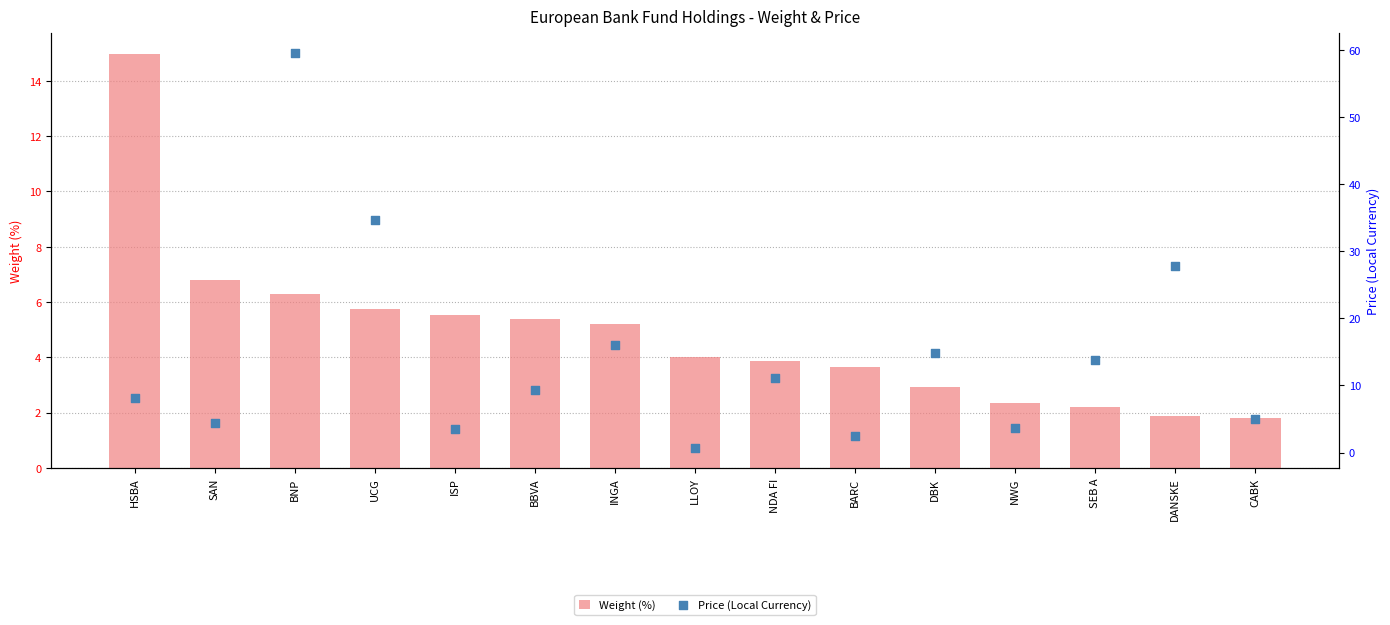

What are all the series names shown in the legend?

Weight (%), Price (Local Currency)